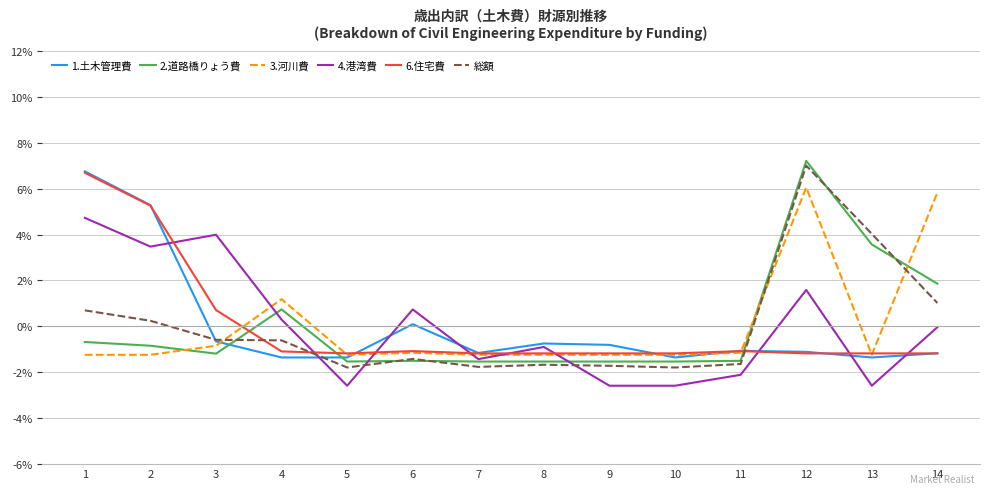

What is the minimum value for 3.河川費?

-1.2